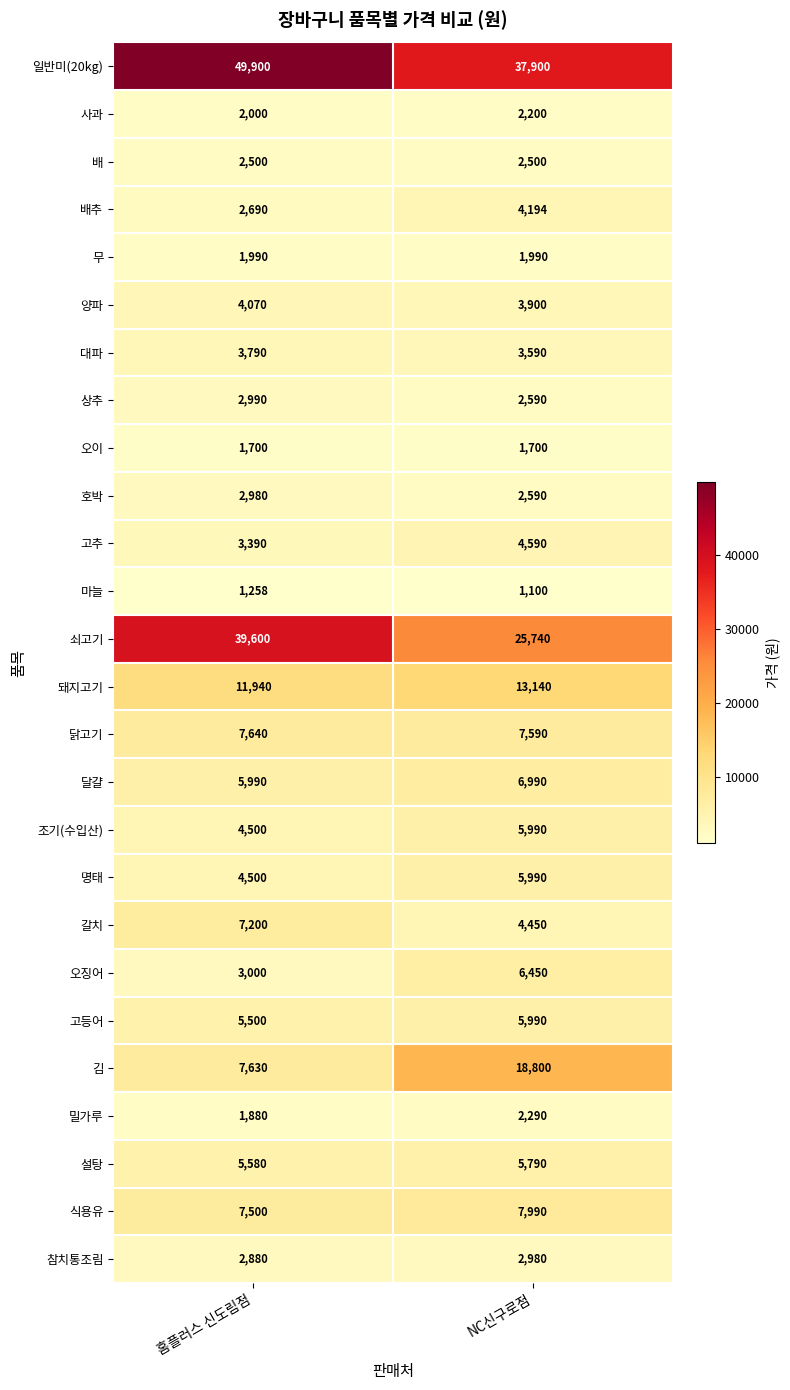

Which series has the largest total across all categories?

일반미(20kg)